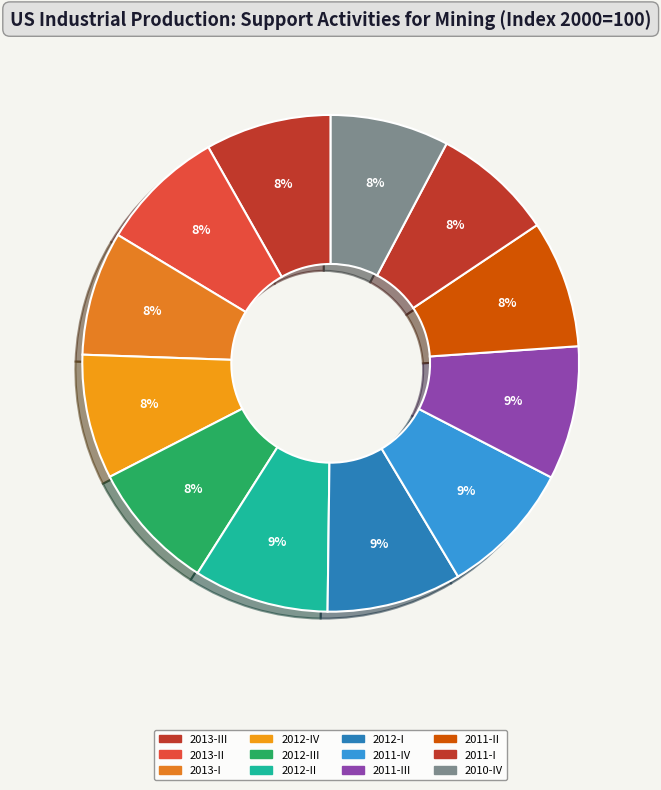

True or false: 2011-II accounts for 8% of the total.

True